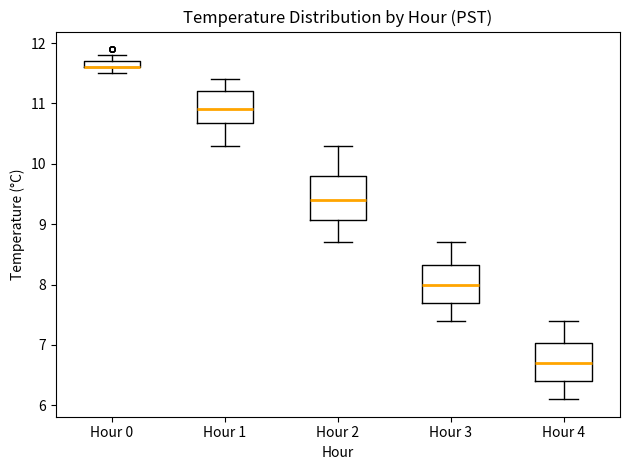

Comparing the boxes themselves (not the whiskers), which one is the tallest?

Hour 2